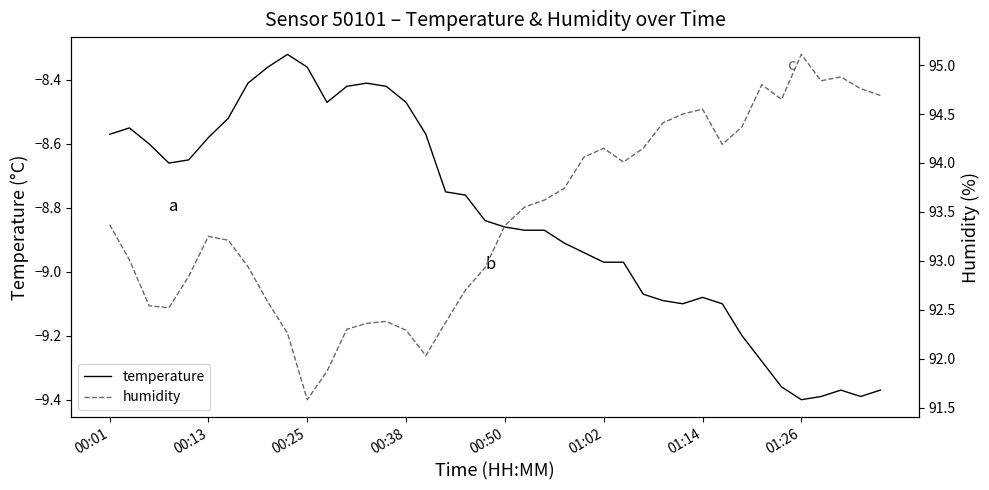

Between 12 and 21, which series saw the biggest shift?

humidity